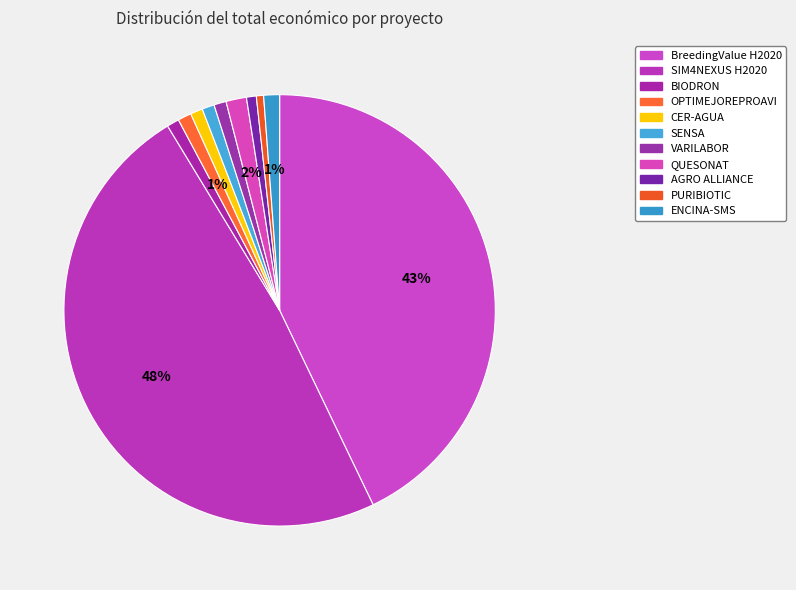

To the nearest percent, what percentage of the pie is CER-AGUA?

1%